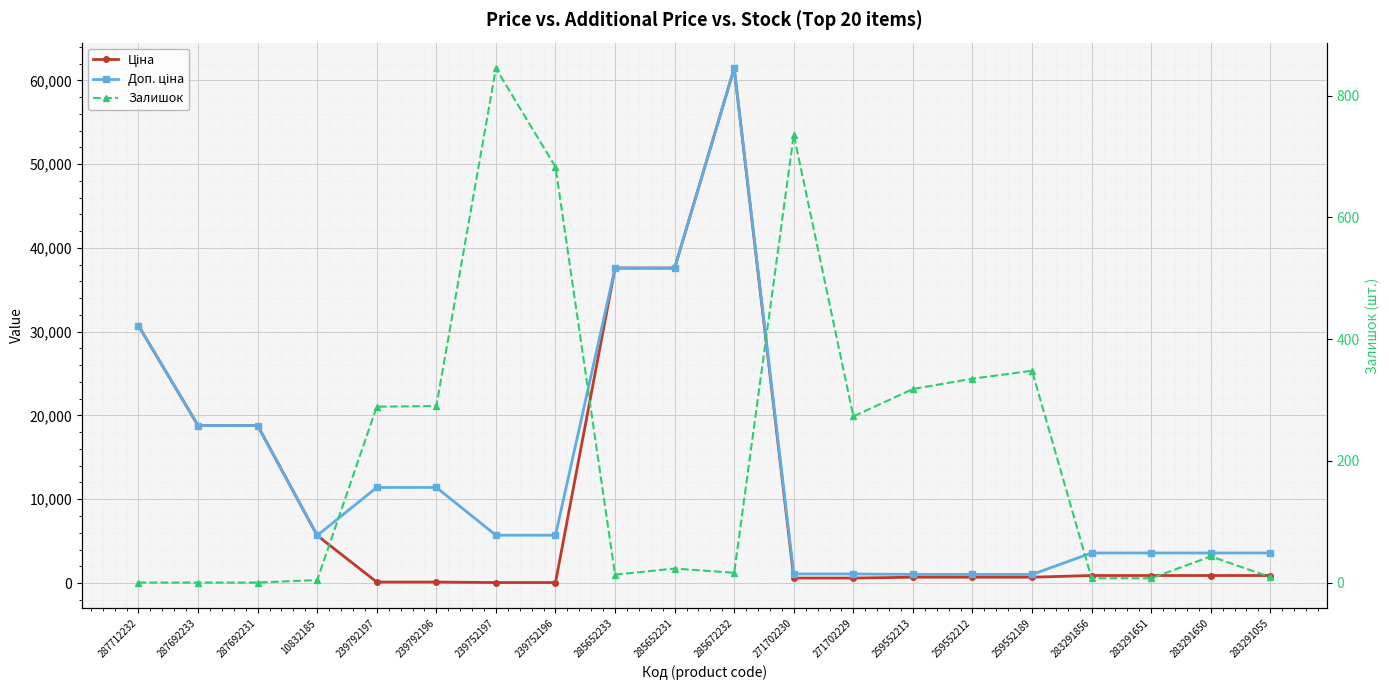

At which category does Залишок reach its first local valley?

285652233